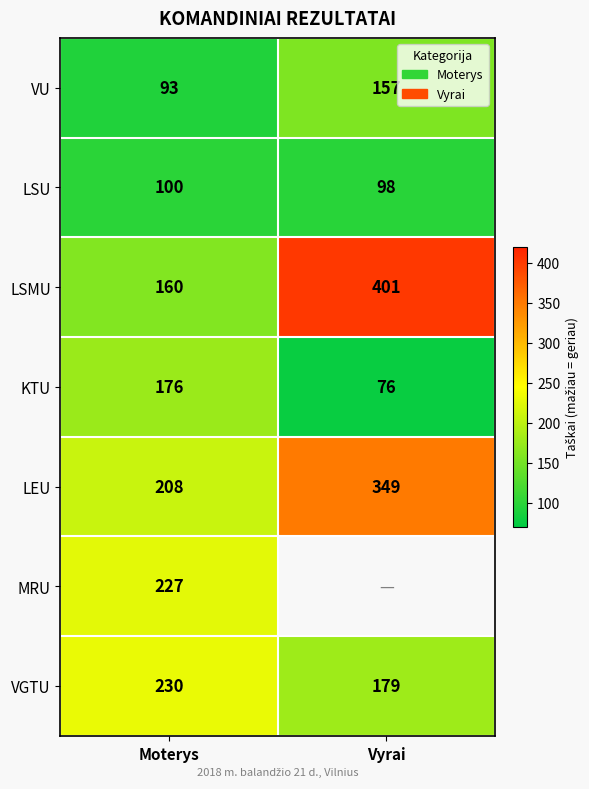

Which label corresponds to the largest value in the chart?

Vyrai